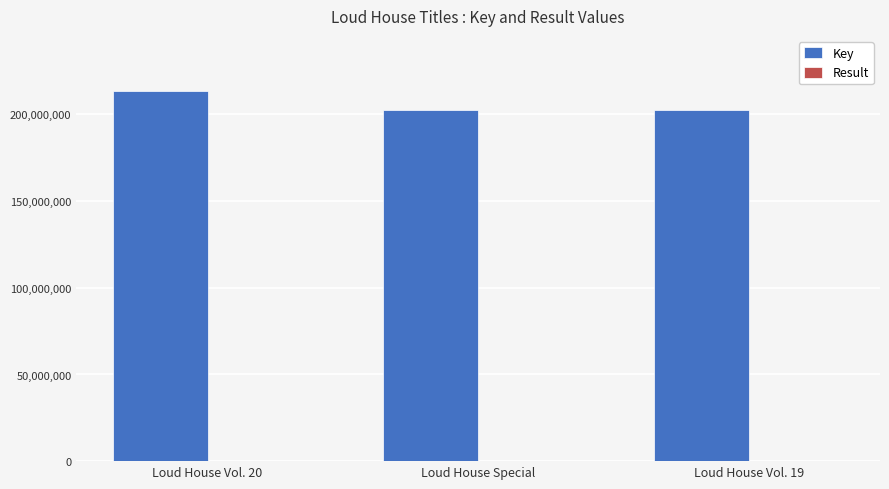

The value of Key at Loud House Vol. 19 is 280576076. True or false?

False